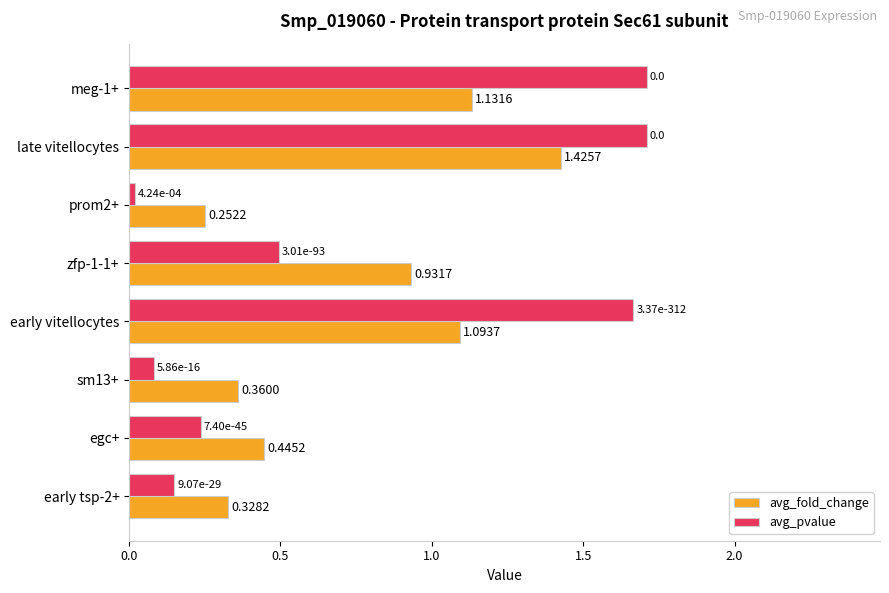

What is the sum of all avg_pvalue values?

6.1